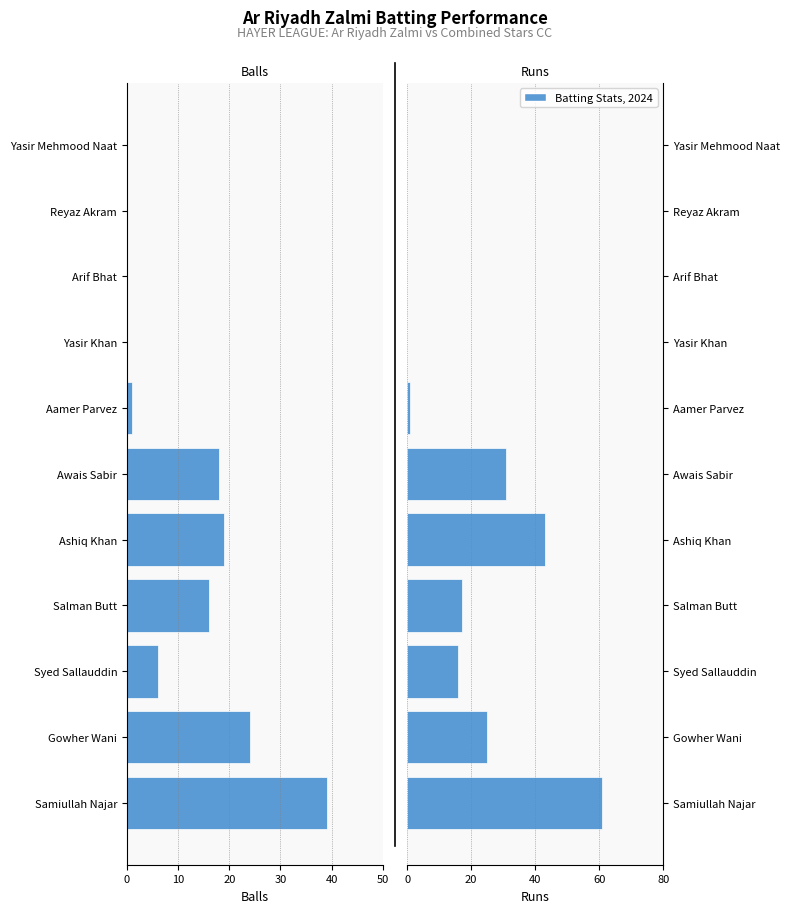

The value of Runs at Arif Bhat is 41. True or false?

False